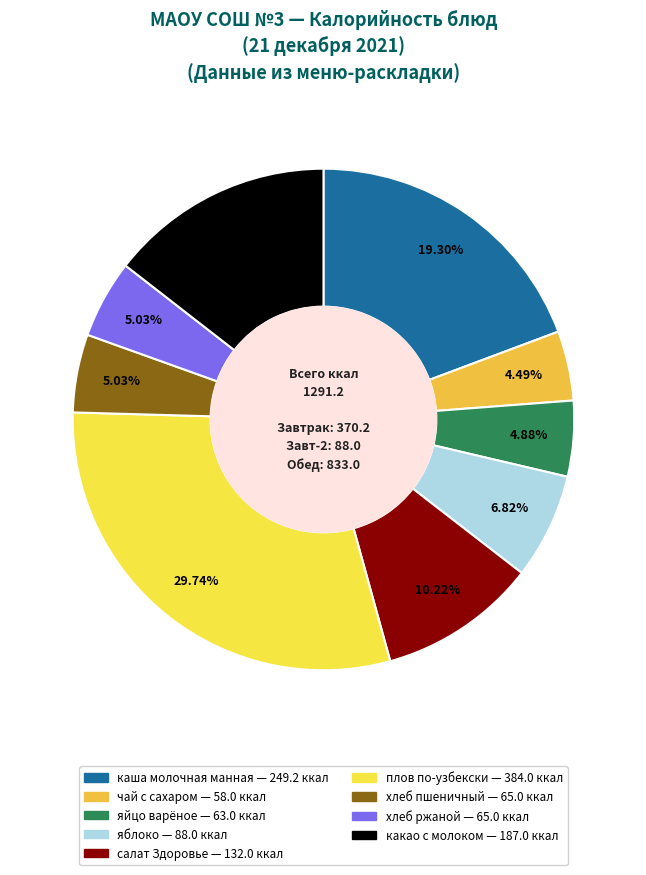

How many slices are in this pie chart?

9